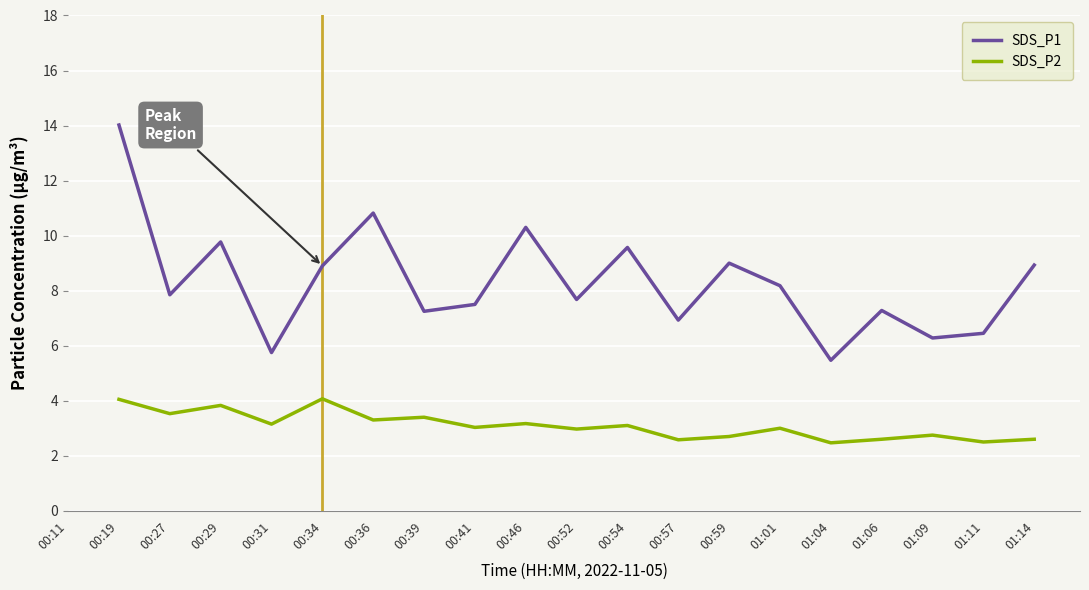

What are all the series names shown in the legend?

SDS_P1, SDS_P2